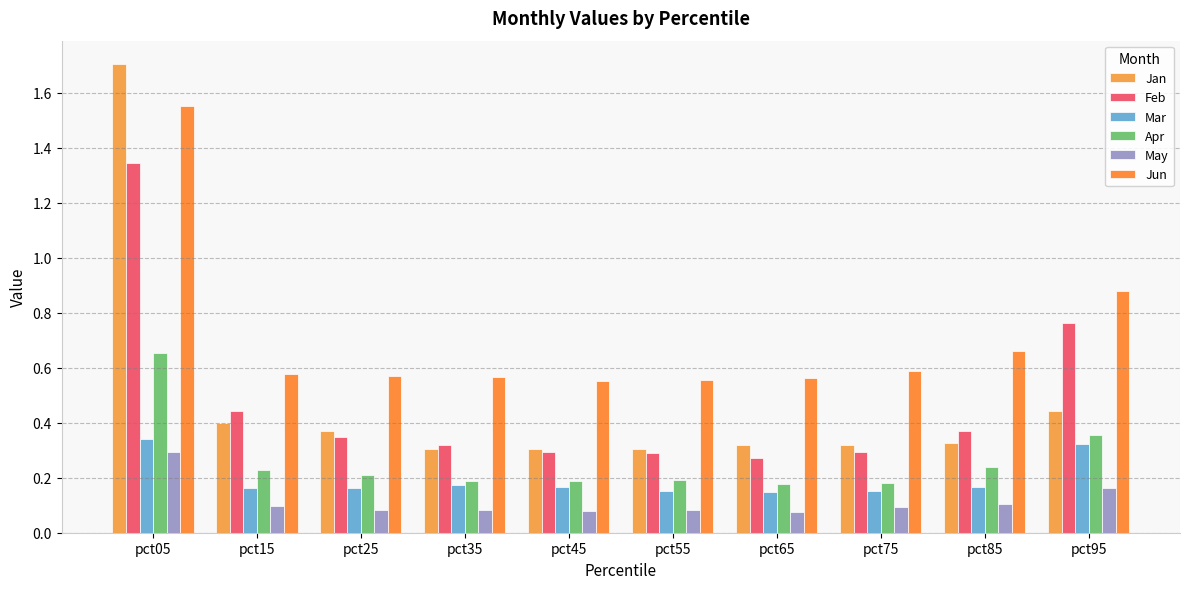

At which label is Jan closest to 1?

pct95